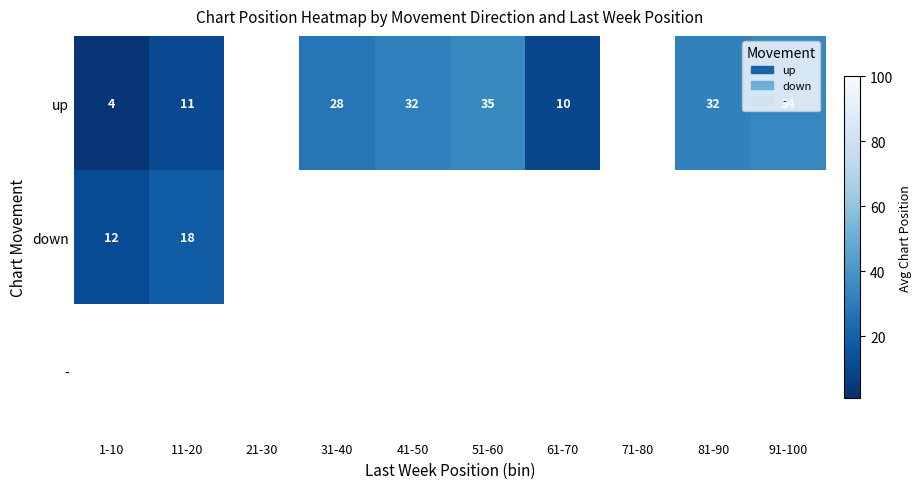

Which label corresponds to the smallest value in the chart?

1-10